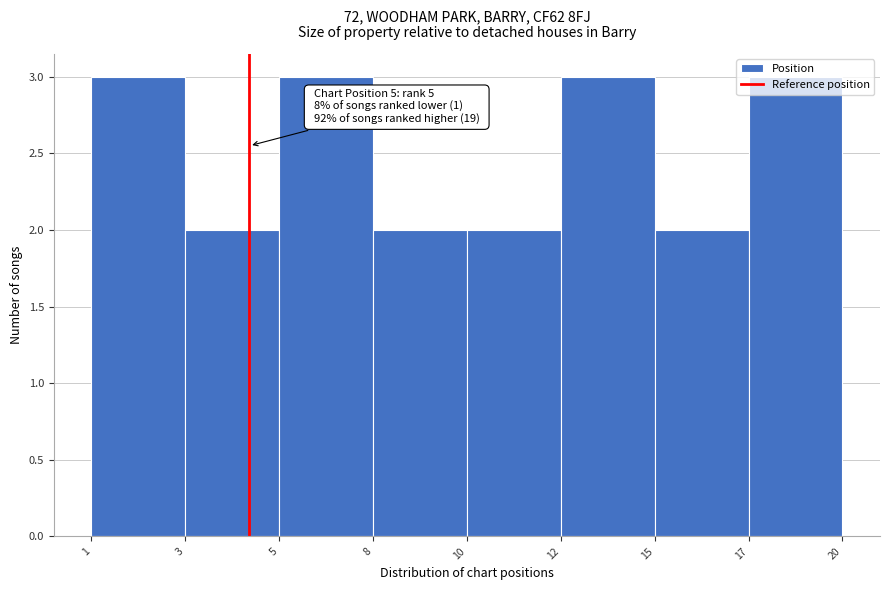

What is the change in value from 8 to 12?

+1